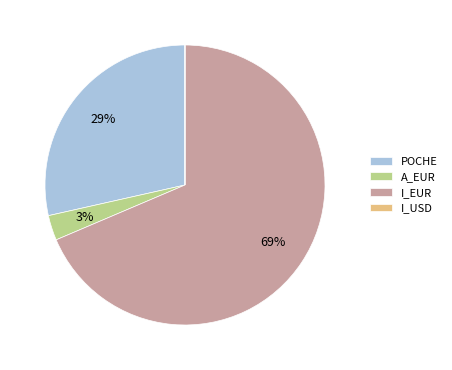

The I_EUR slice represents 69% of the pie. True or false?

True